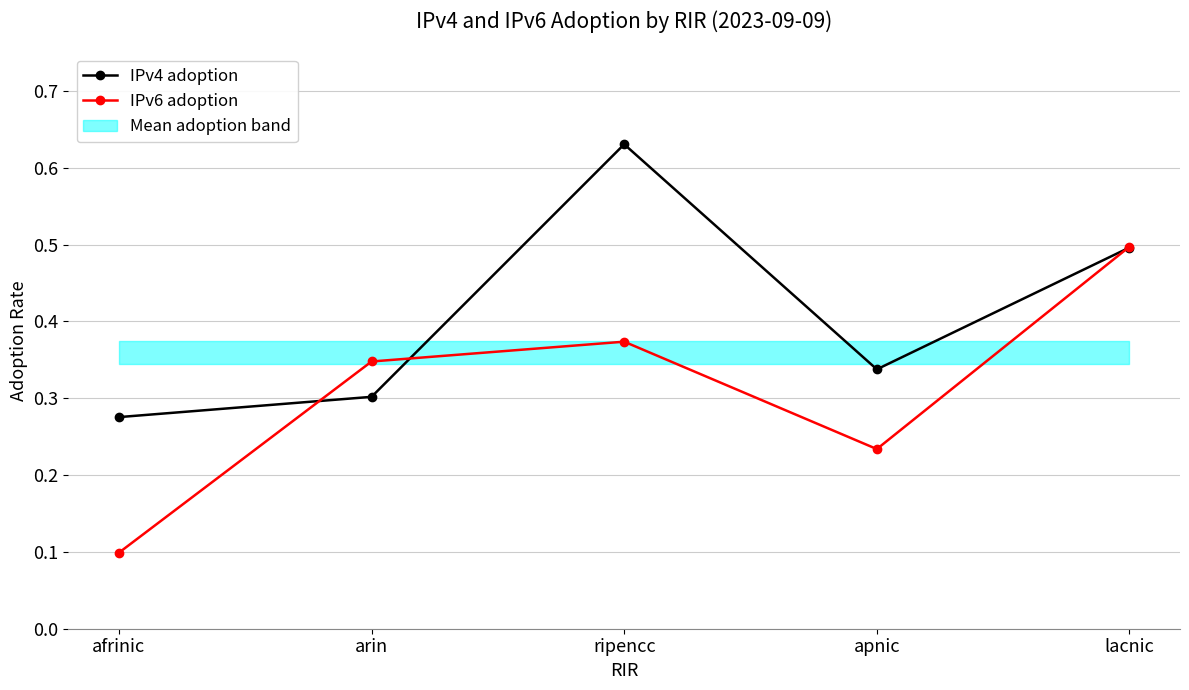

In IPv4 adoption, how many points are lower than both neighbors (excluding endpoints)?

1